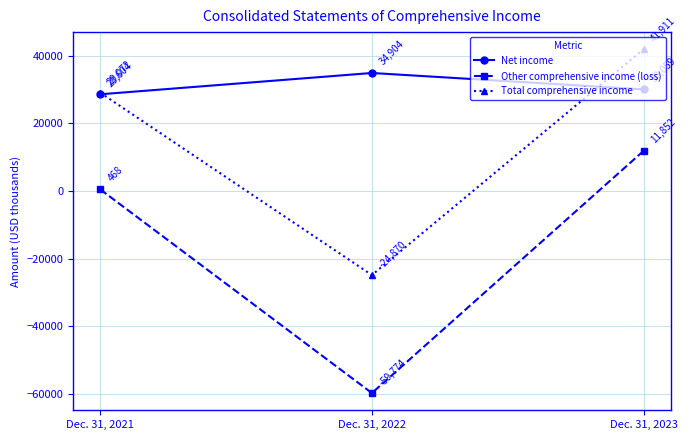

Which series has the largest total across all categories?

Net income